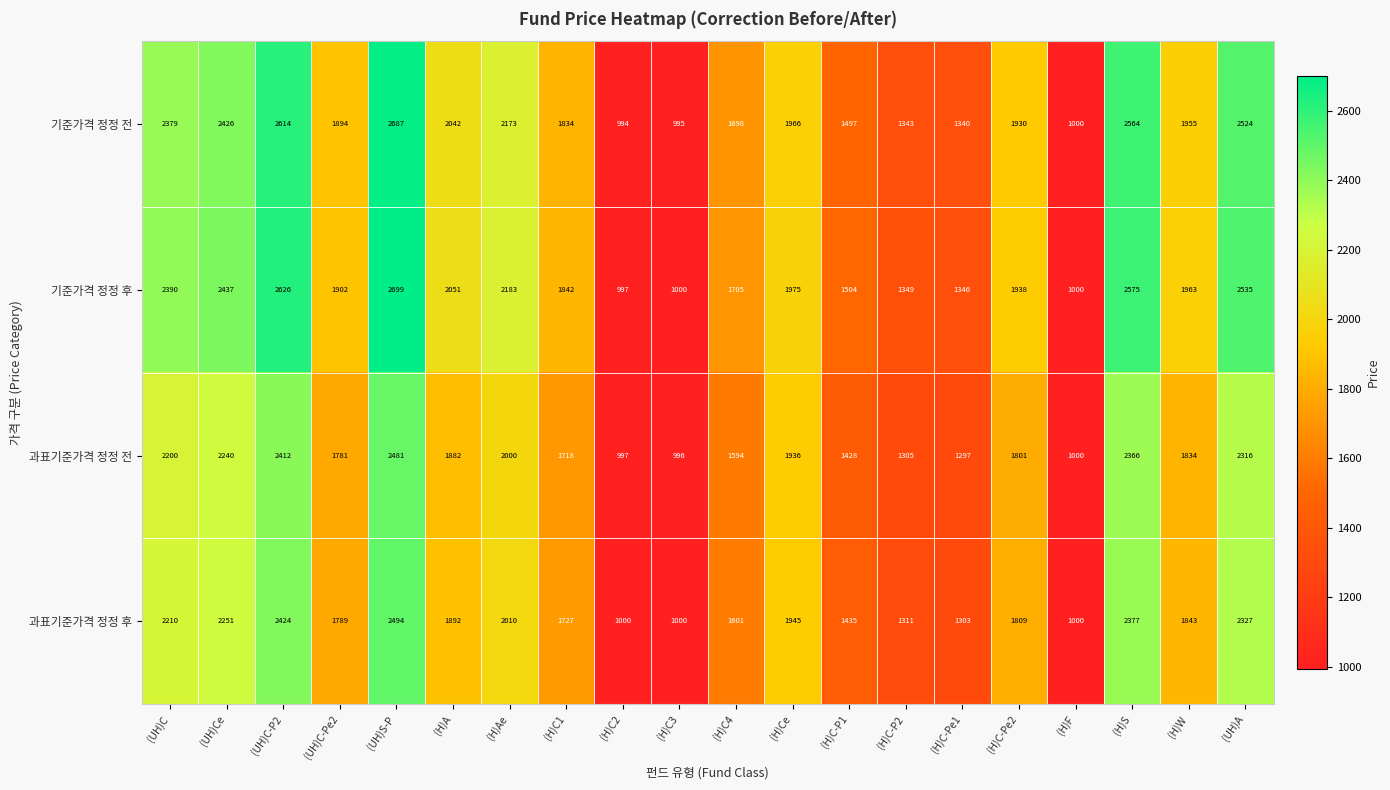

At (H)Ae, list the series in order from largest to smallest.

기준가격 정정 후, 기준가격 정정 전, 과표기준가격 정정 후, 과표기준가격 정정 전